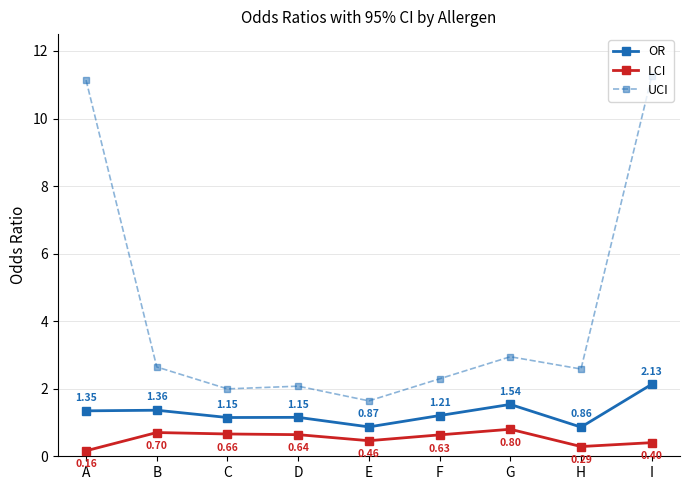

Which series has the largest range (max minus min)?

UCI